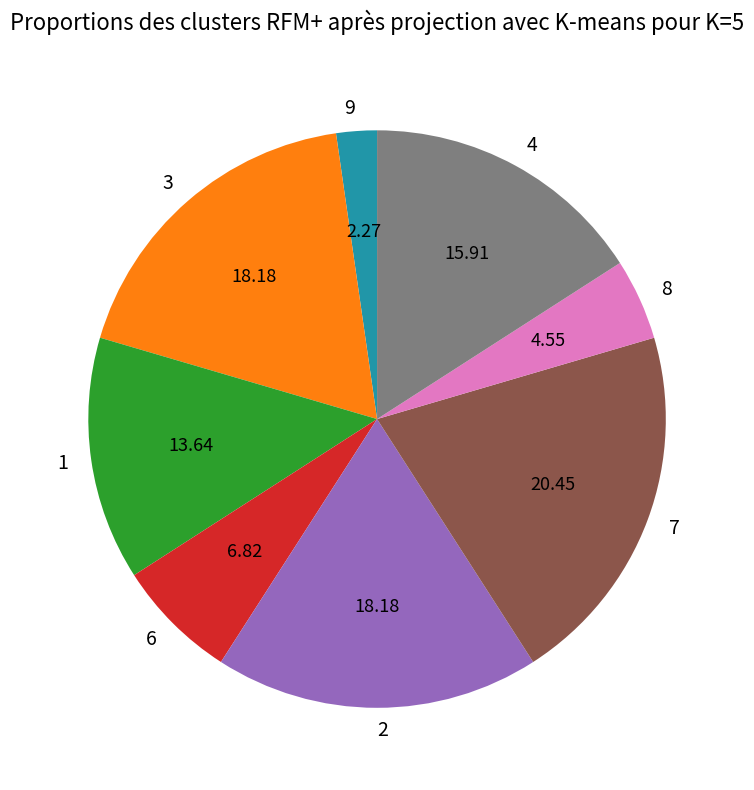

Count the number of slices in the pie.

8